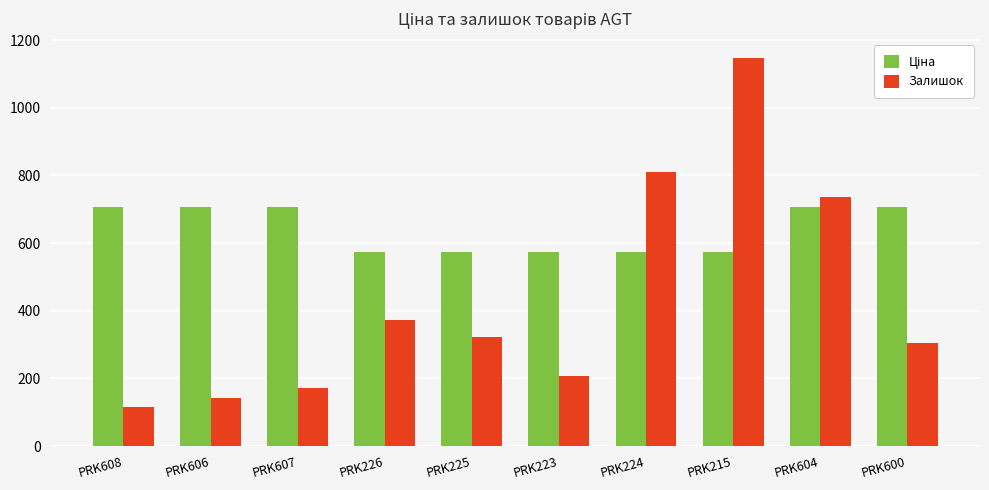

How many categories are shown in the chart?

10